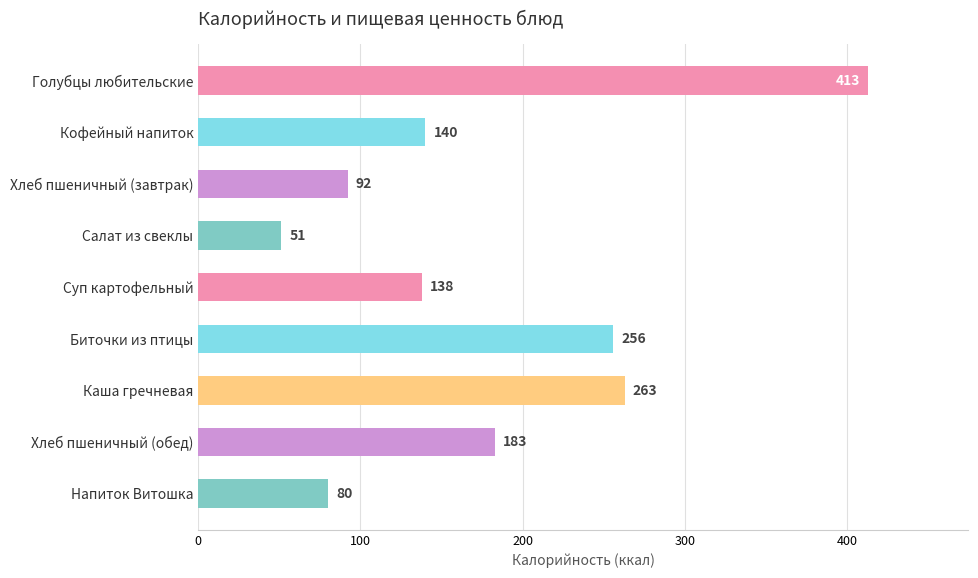

The chart shows a value of 256 at Биточки из птицы. True or false?

True